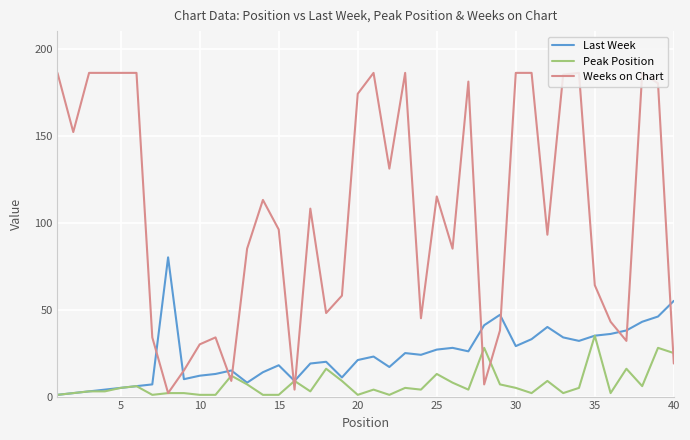

List the series in order of their overall mean, highest first.

Weeks on Chart, Last Week, Peak Position